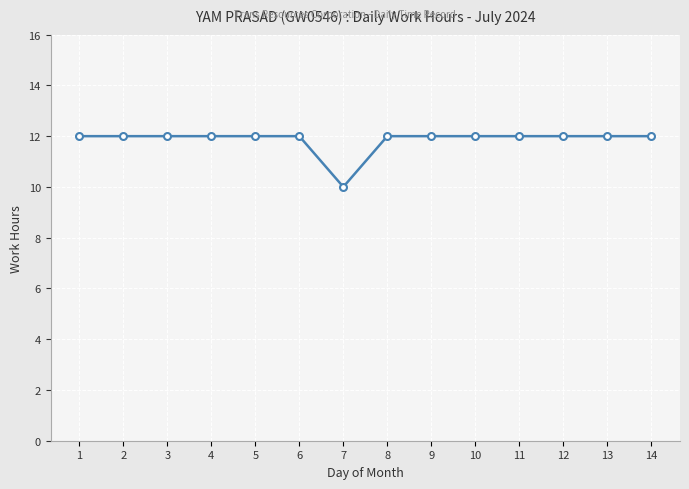

How many data points does each series have?

14